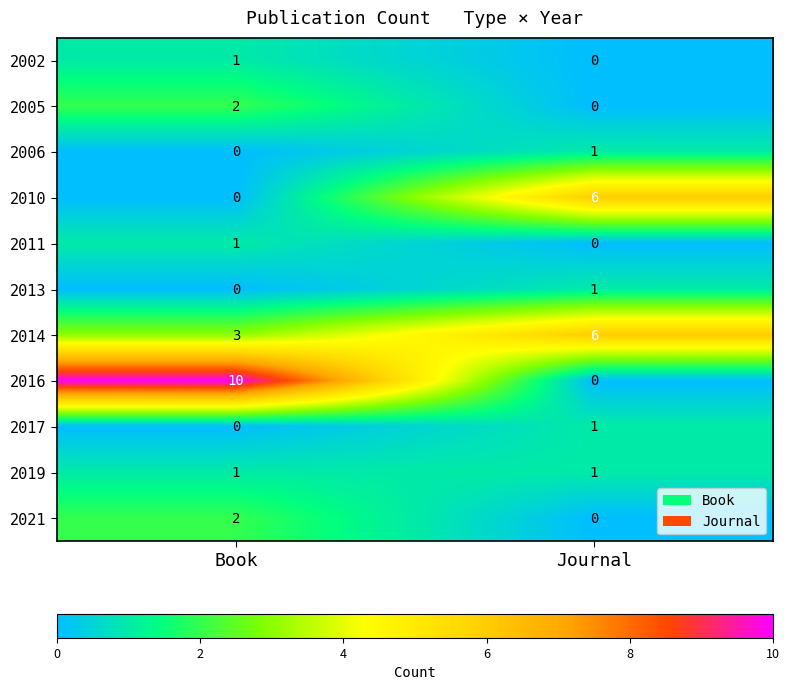

Which series has the largest total across all categories?

2016